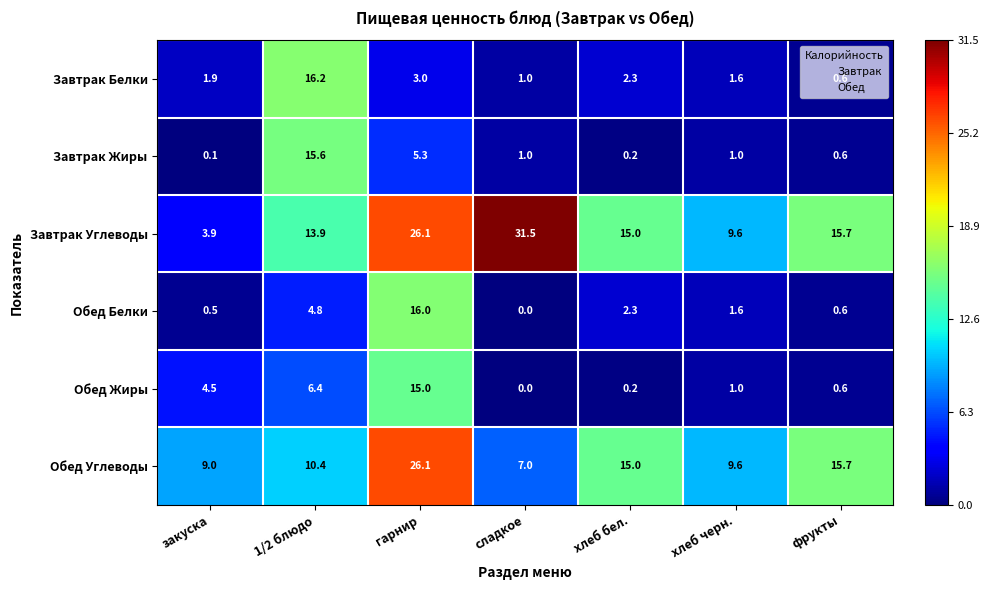

The value of Обед Углеводы at хлеб бел. is 15.0. True or false?

True